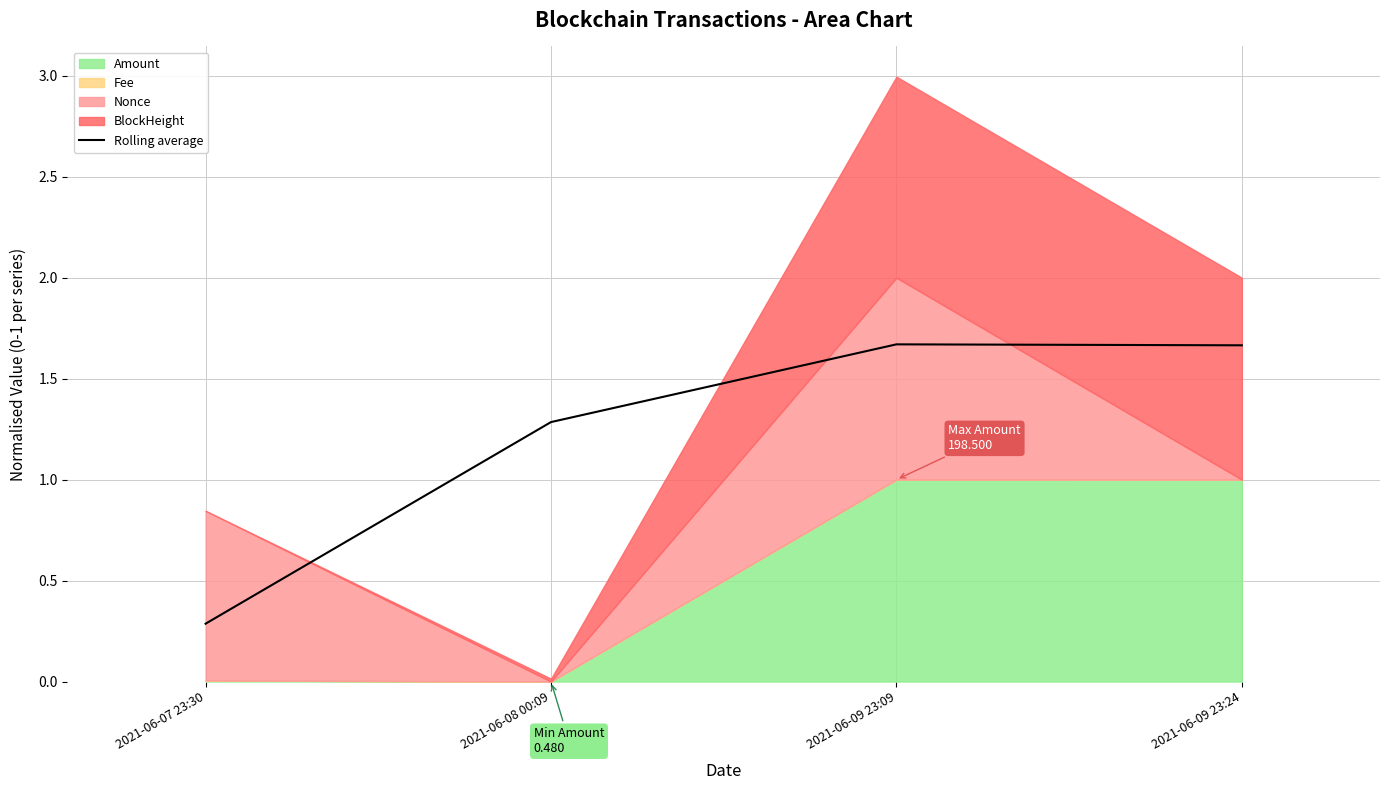

At which category does the data reach its first local peak?

2021-06-09 23:09